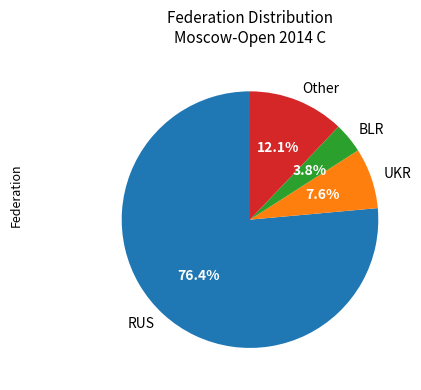

To the nearest percent, what is the combined percentage of BLR and RUS?

80%